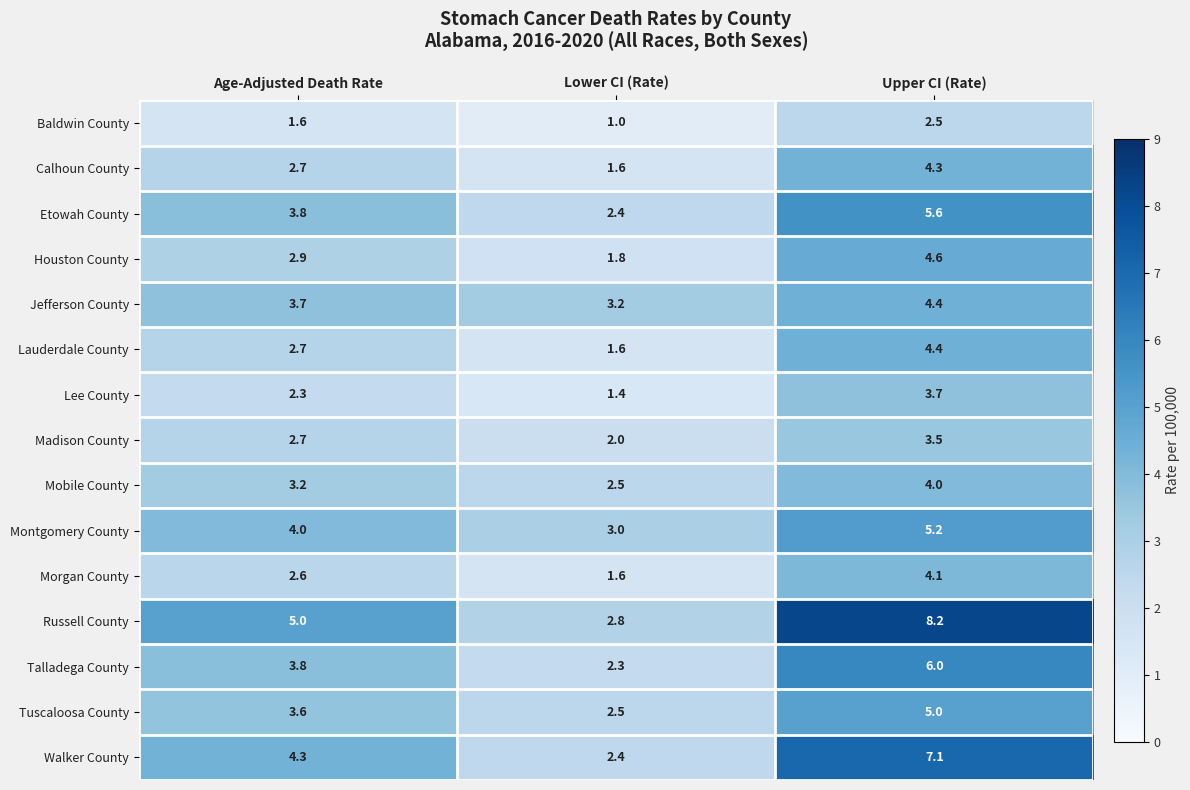

Which series has the largest total across all categories?

Russell County